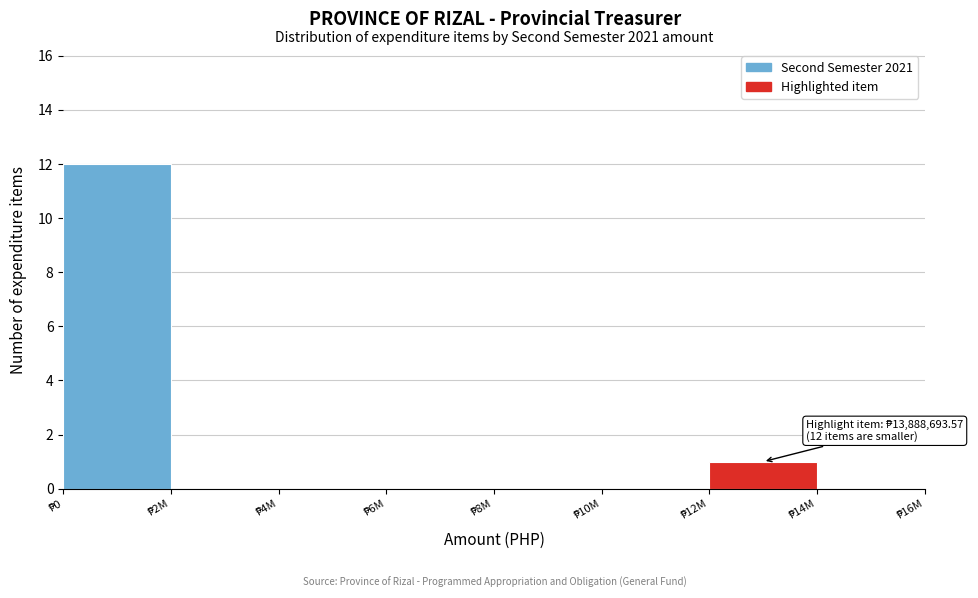

What is the sum of all values?

13